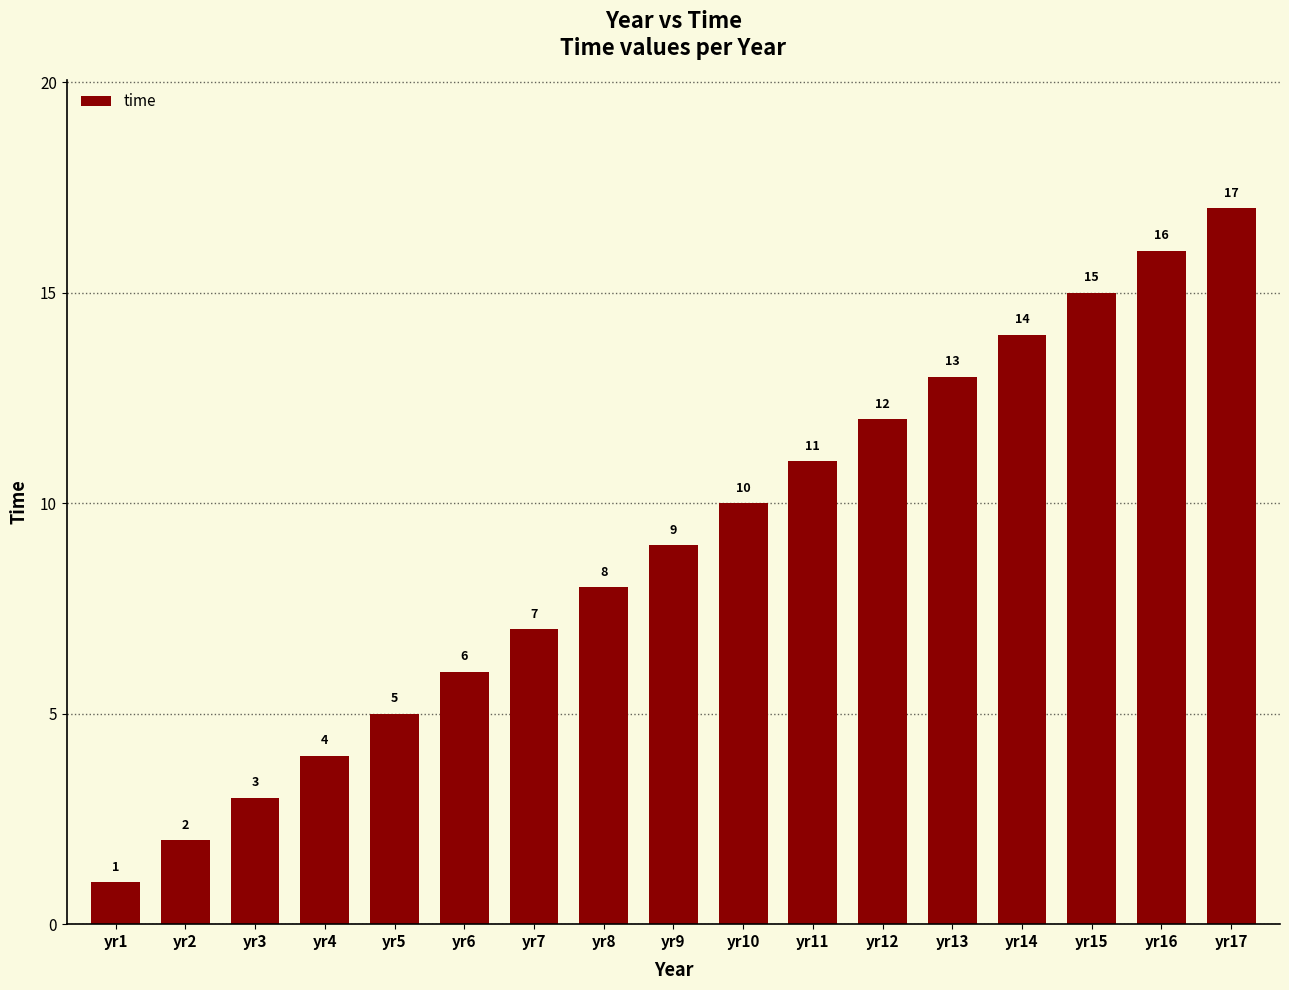

What is the change in value from yr3 to yr6?

+3